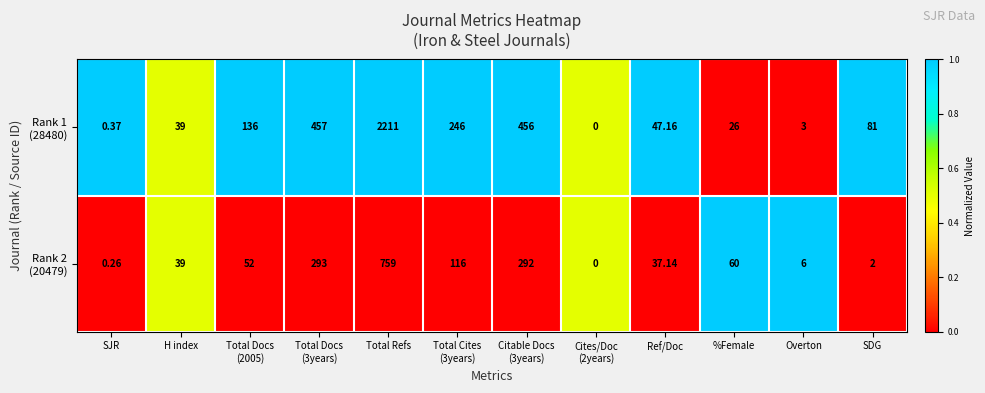

At which category is the sum across all series the highest?

Total Refs